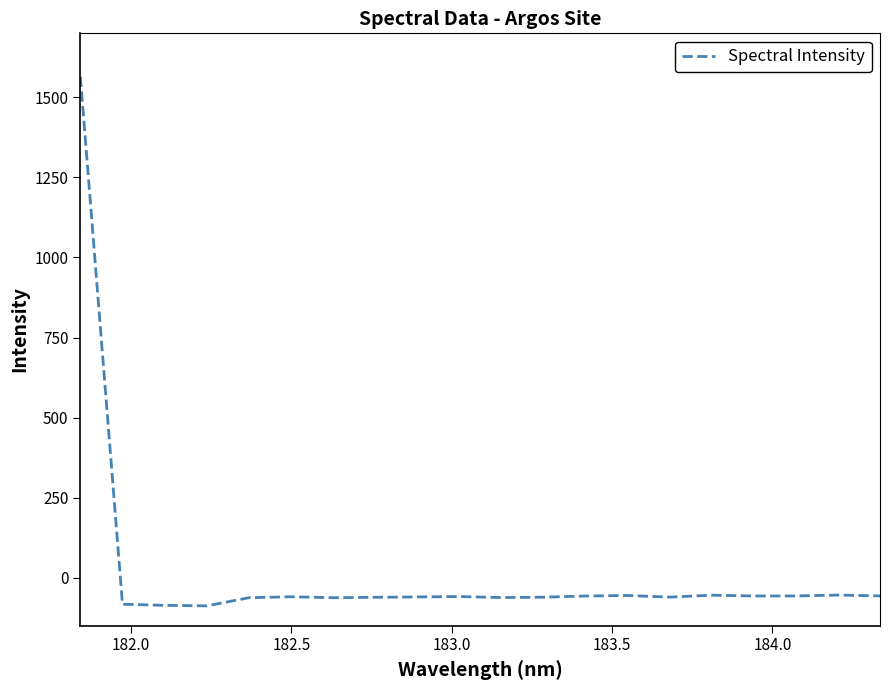

How many values are below zero?

19